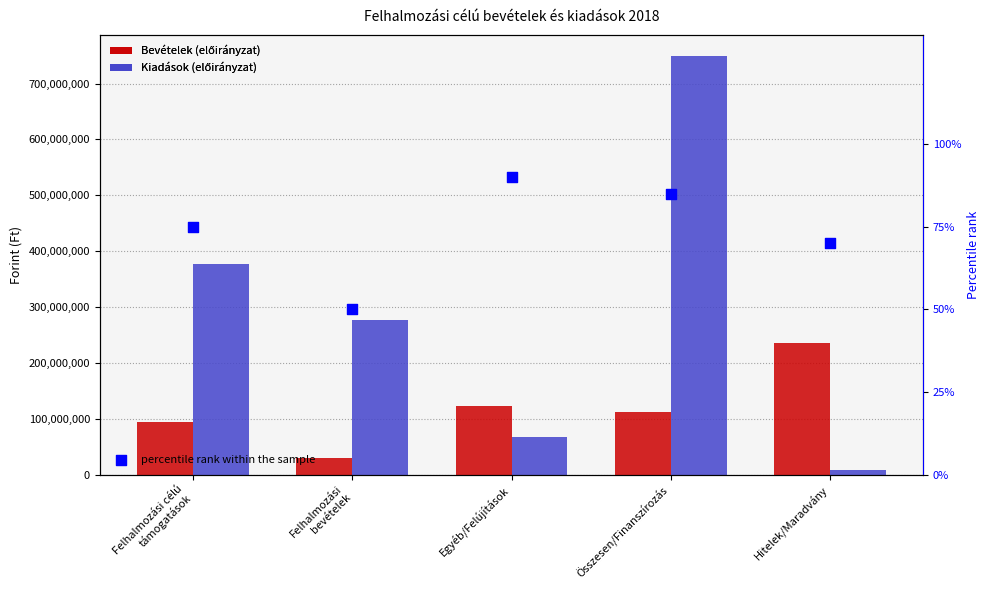

At which category is the sum across all series the highest?

Összesen/Finanszírozás